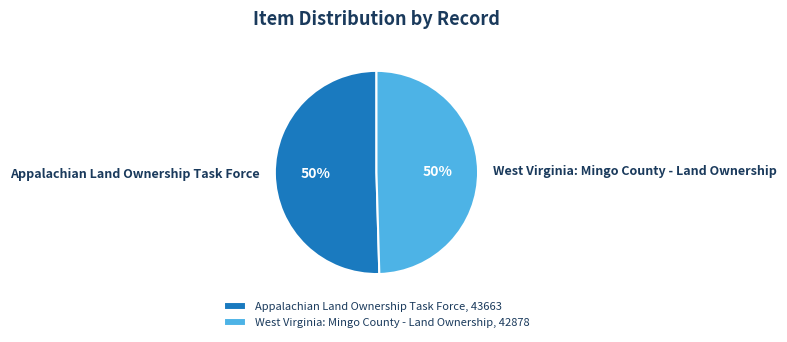

Do Appalachian Land Ownership Task Force and West Virginia: Mingo County - Land Ownership together represent more than half of the pie?

Yes